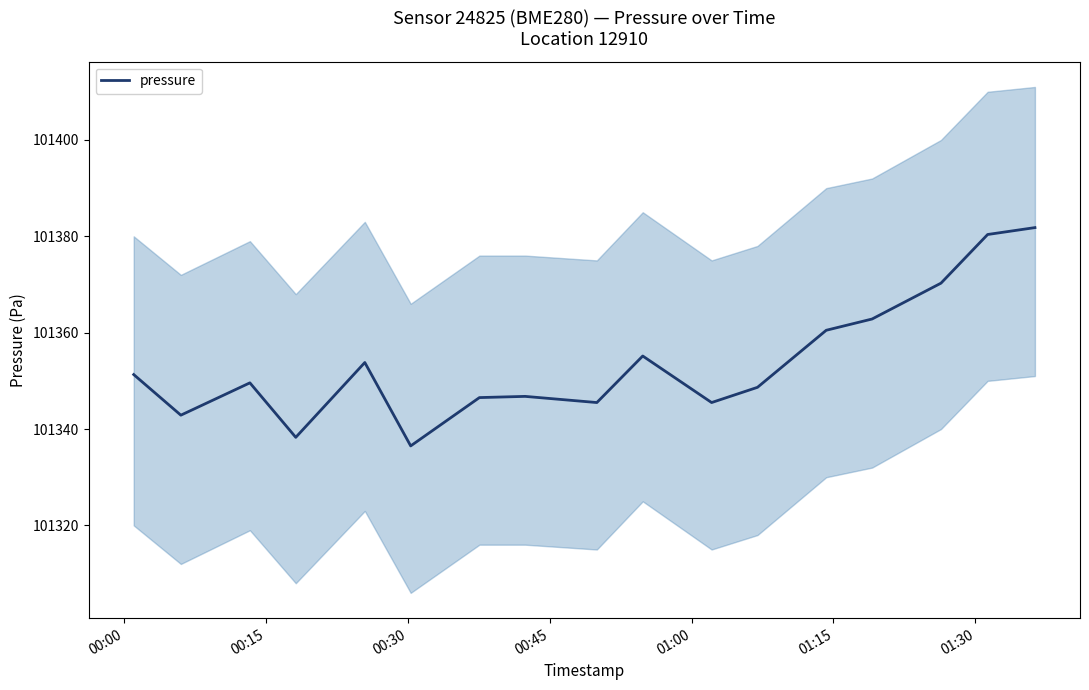

What is the highest value of the pressure series?

101381.8